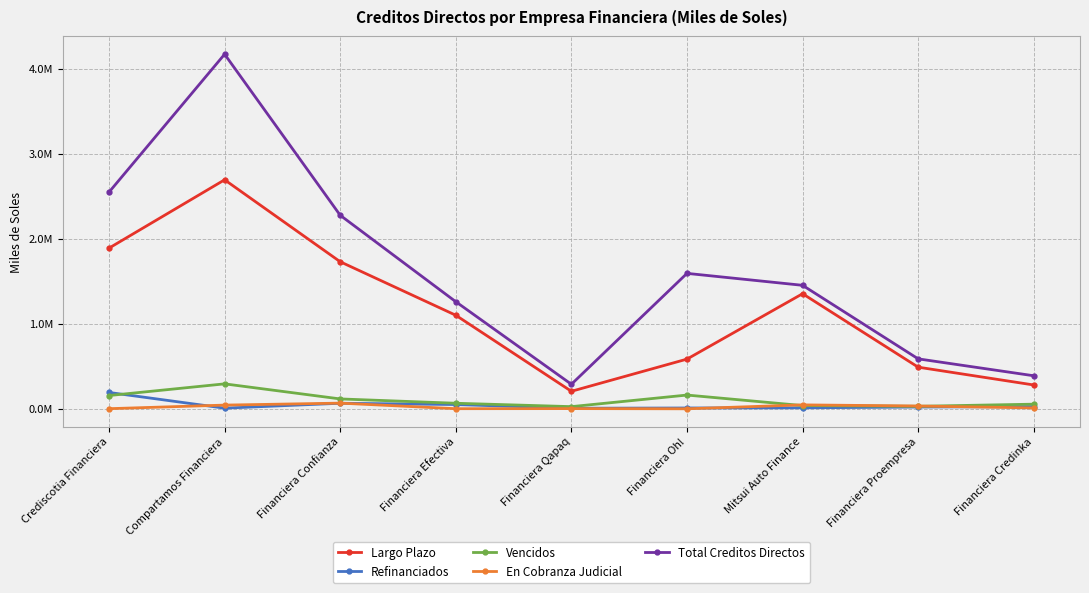

Does the chart have visible grid lines?

Yes